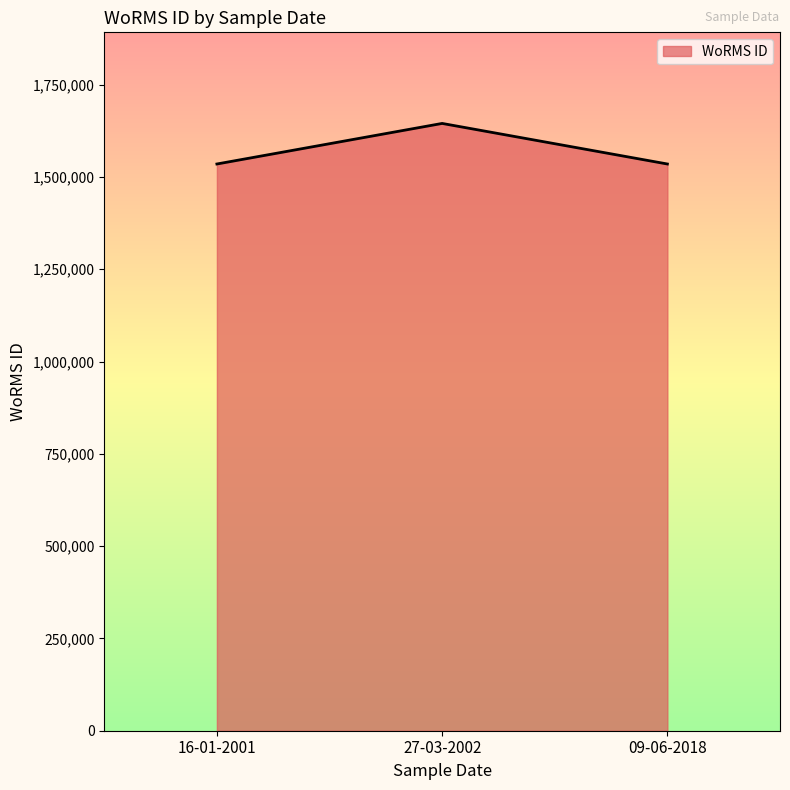

Is it true that the value at 09-06-2018 is 1534934?

True